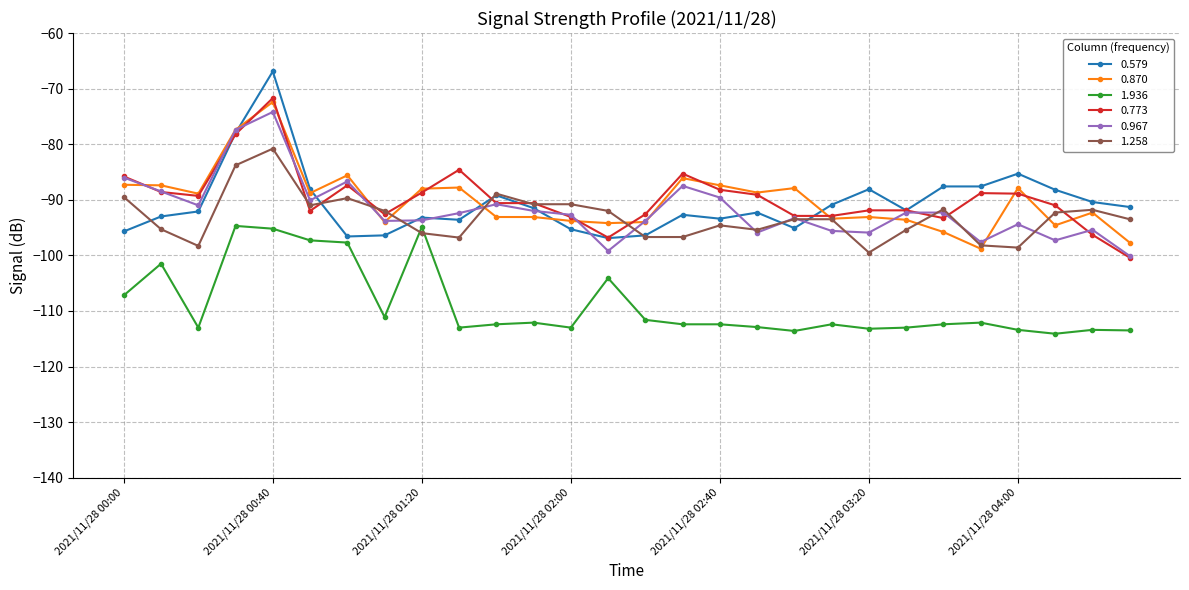

What is the value of the 0.773 point at the 6th from the left?

-92.0